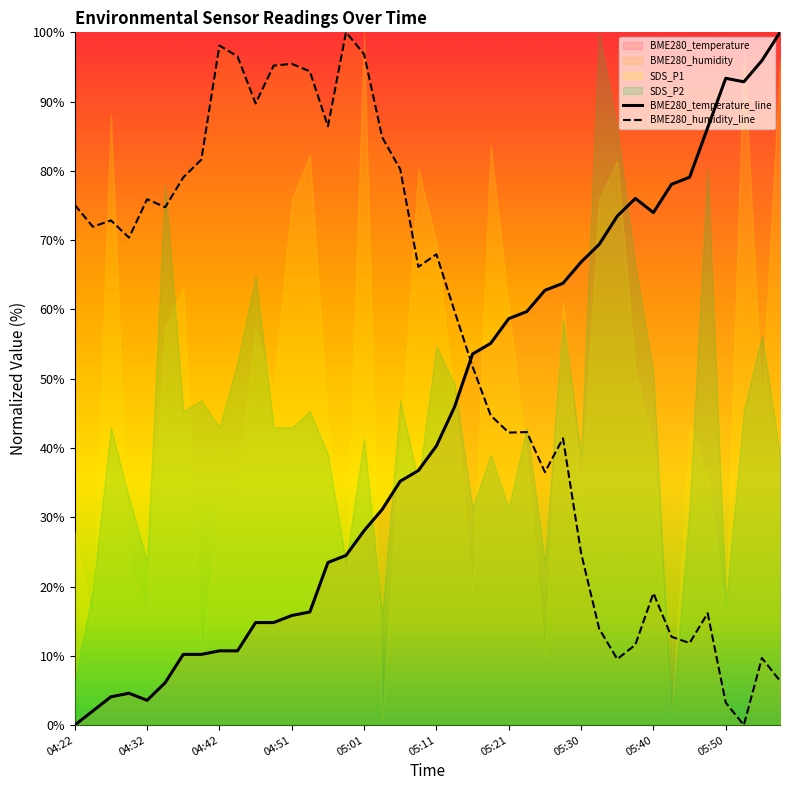

The value of BME280_humidity_line at 05:50 is 3.2. True or false?

True